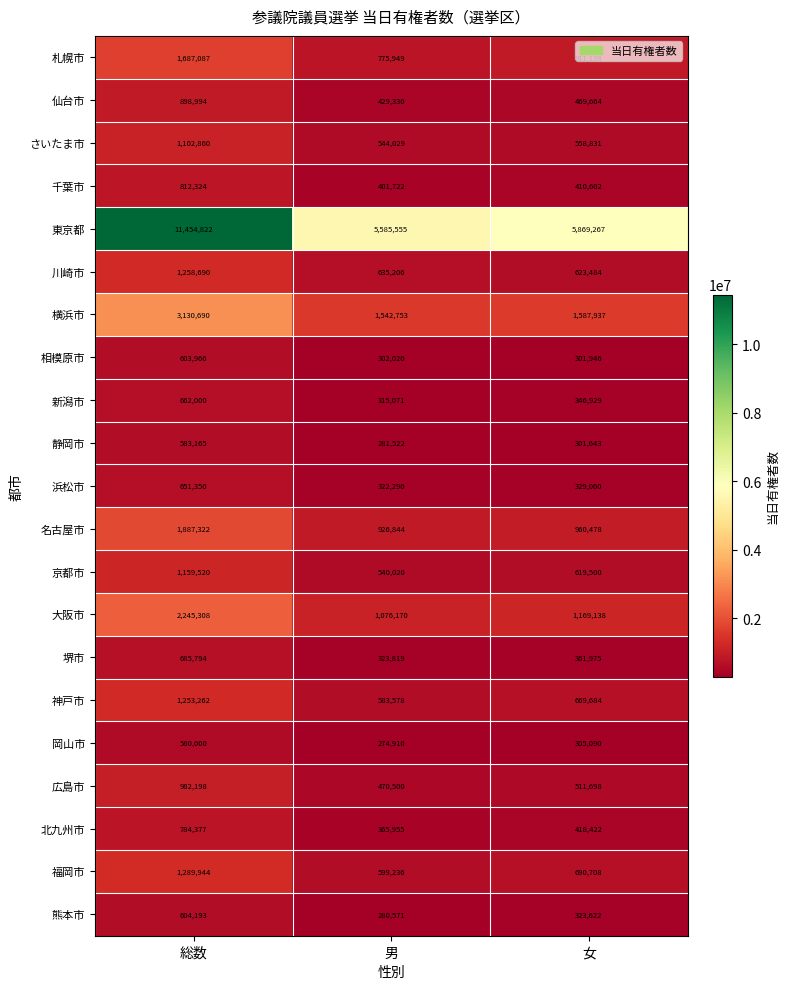

What is the spread (max minus min) of values at 総数?

10874822